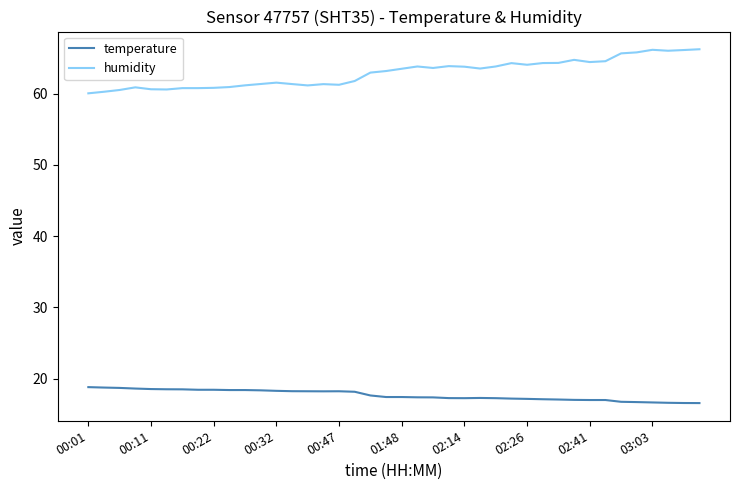

True or false: humidity and temperature cross at least once.

False